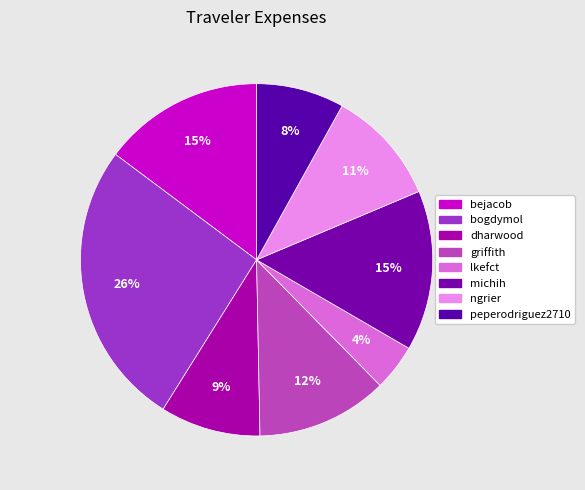

True or false: dharwood accounts for 9% of the total.

True